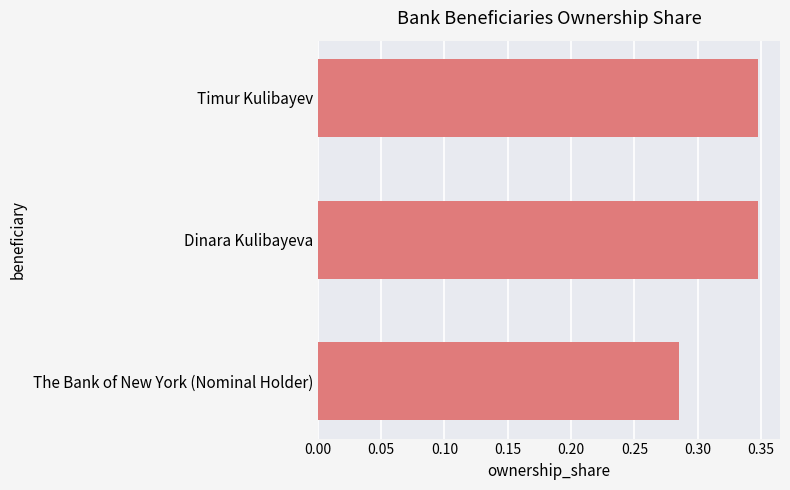

What is the sum of the values at Timur Kulibayev and The Bank of New York (Nominal Holder)?

0.6